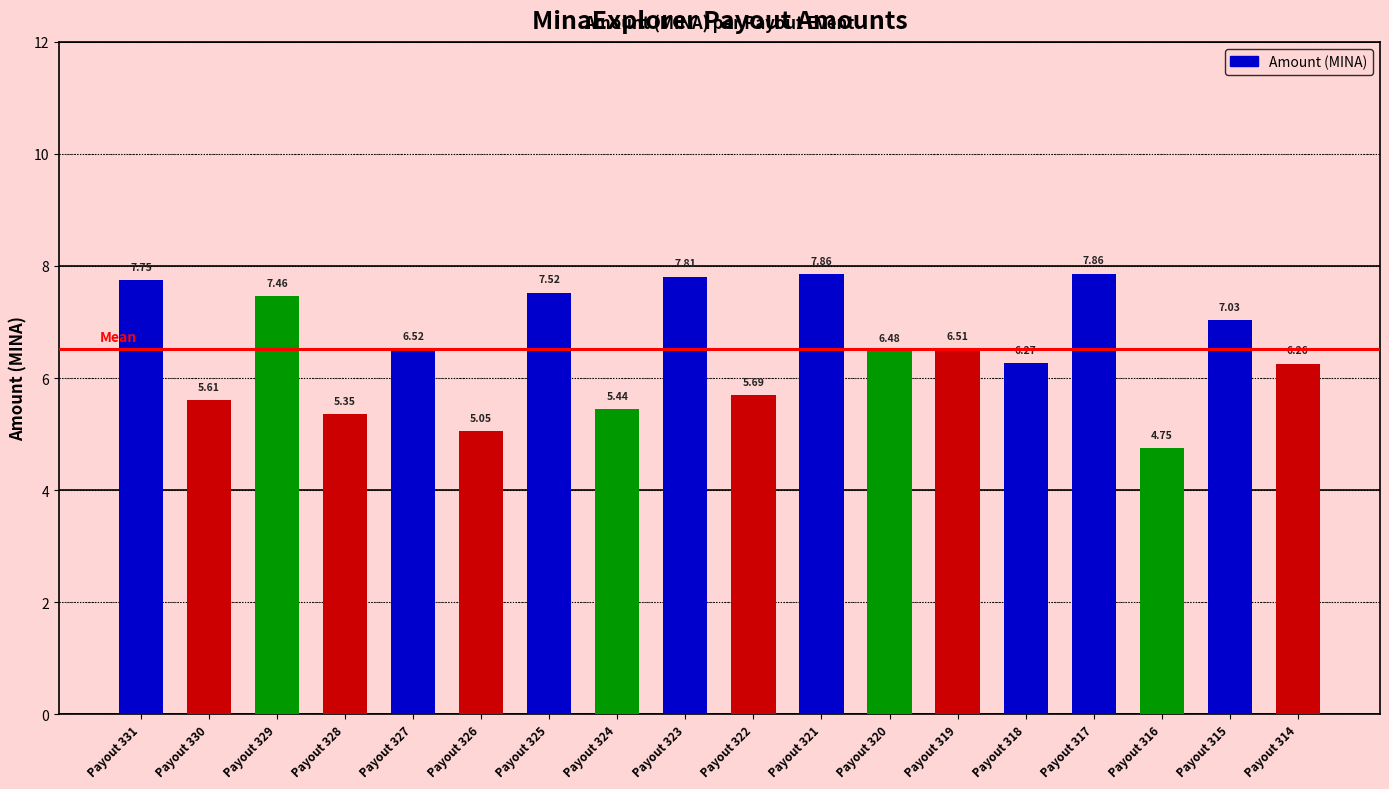

Which label corresponds to the smallest value in the chart?

Payout 316